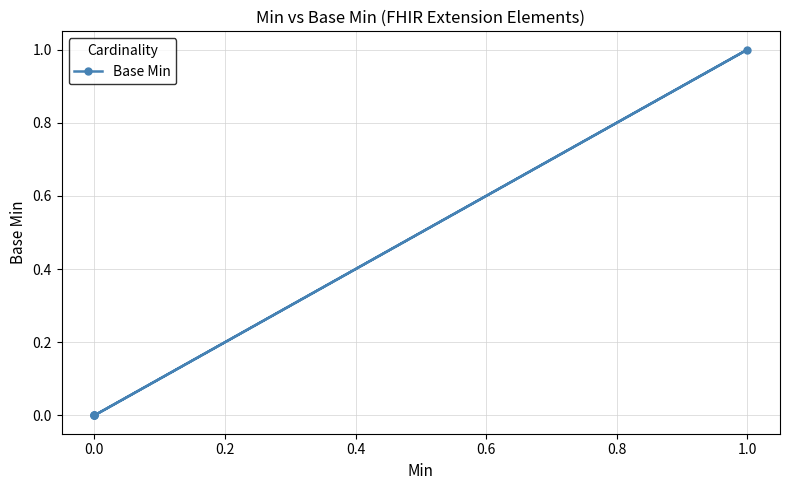

Is this an area chart (filled region under the line)?

No